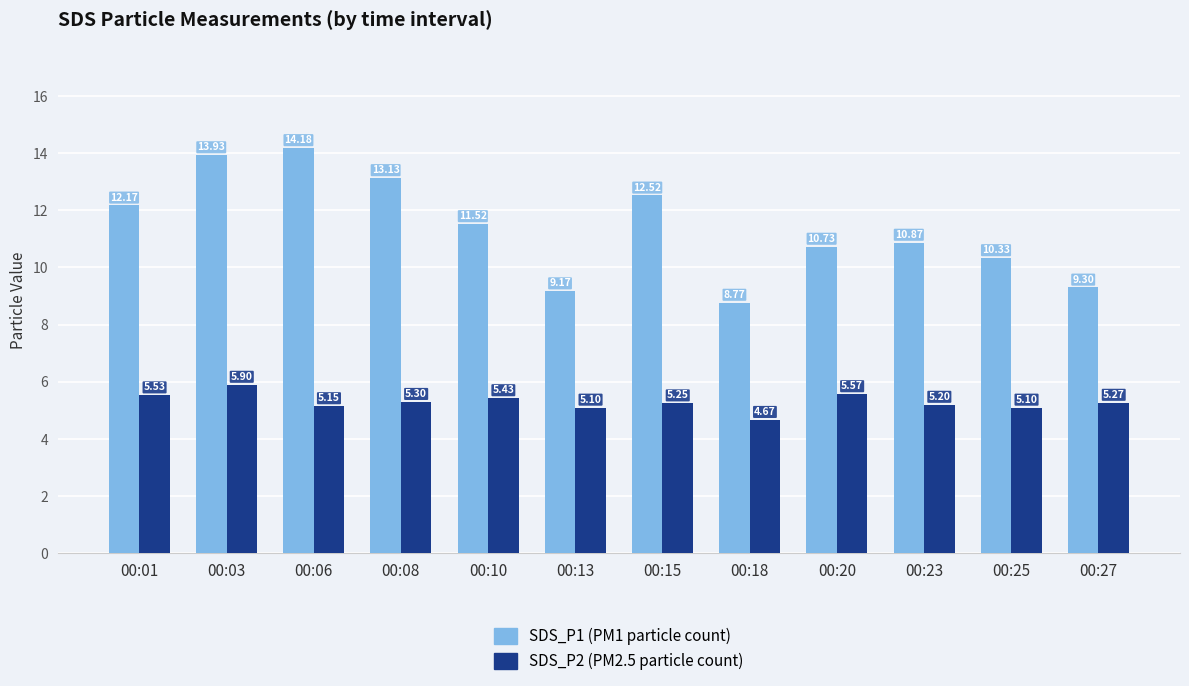

What is the difference between the highest and lowest values at 00:18?

4.1